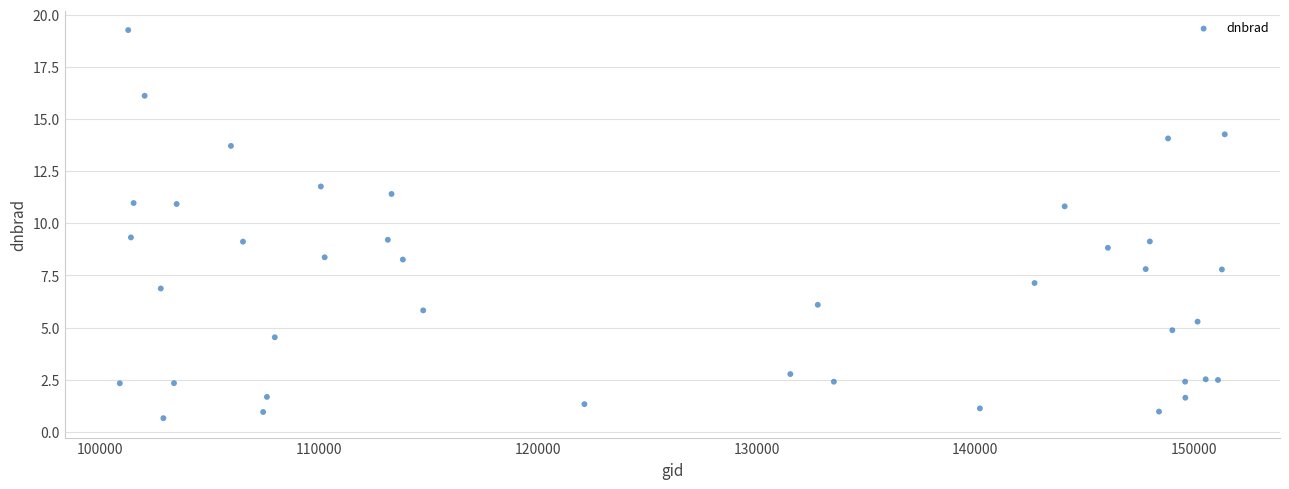

What is the range of X values (max minus min)?

50518.0